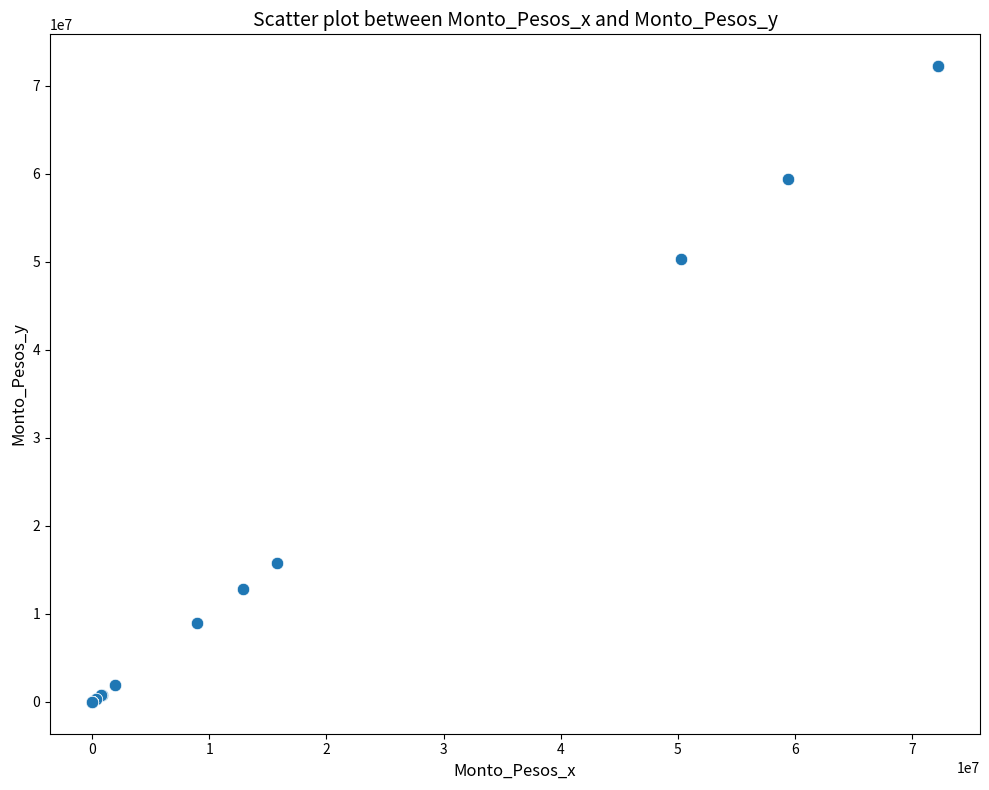

What Y value in the scatter plot is closest to 36106054?

50289236